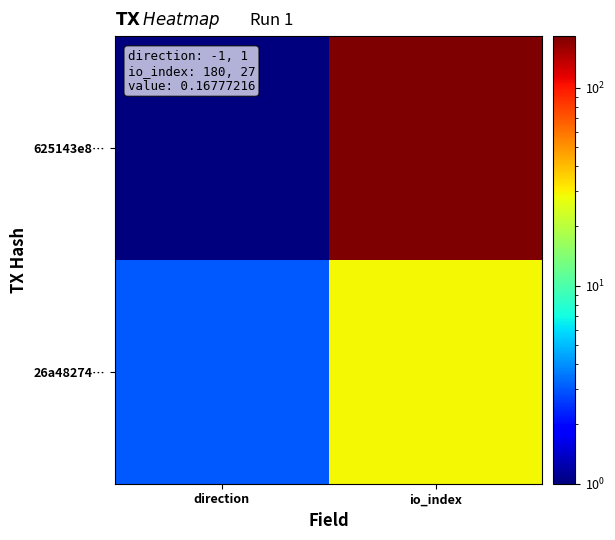

What is the maximum value shown in the chart?

182